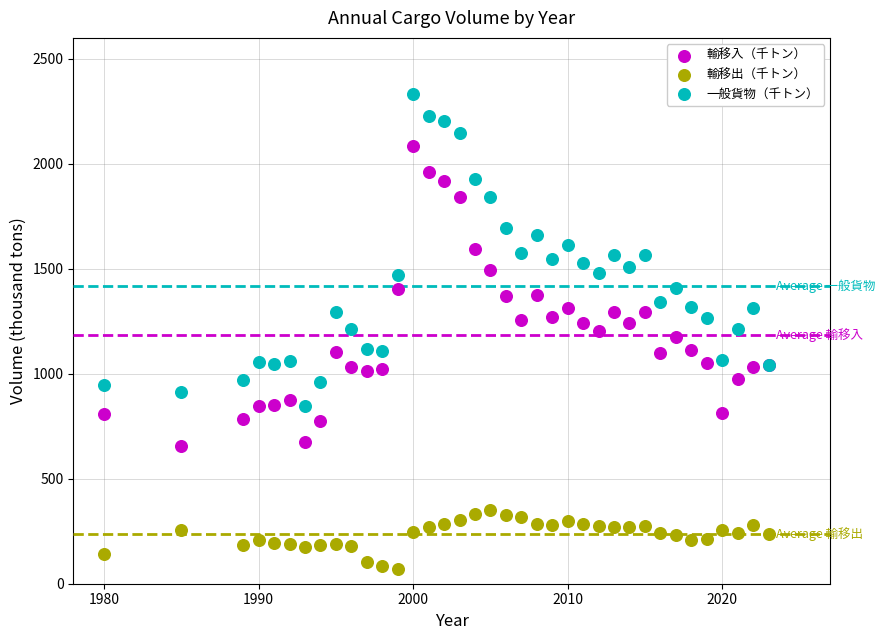

What are all the series names shown in the legend?

輸移入（千トン）, 輸移出（千トン）, 一般貨物（千トン）